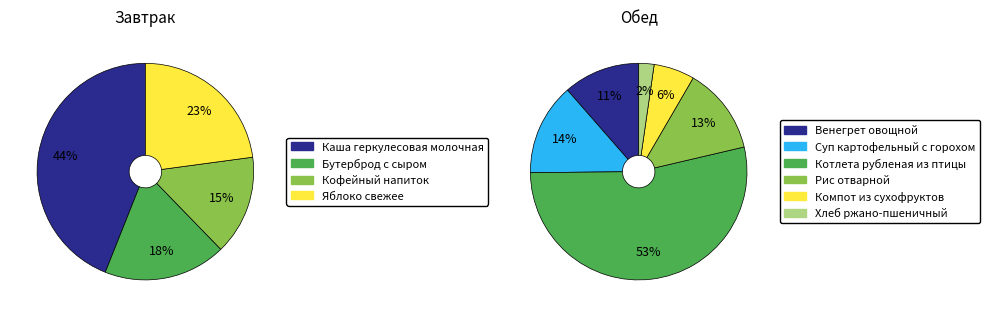

Does Компот из сухофруктов account for over 50% of the chart?

No